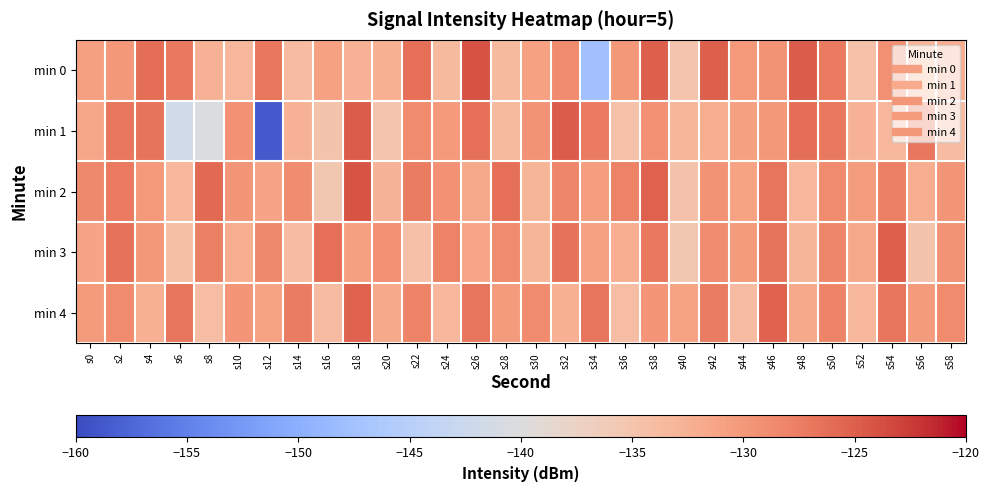

Which series has the widest spread of values?

min 1